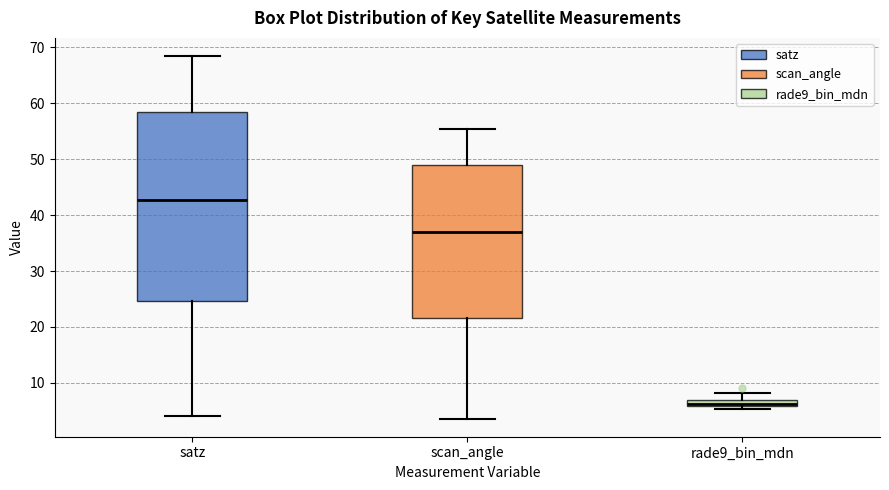

Which box has the lowest median line?

rade9_bin_mdn